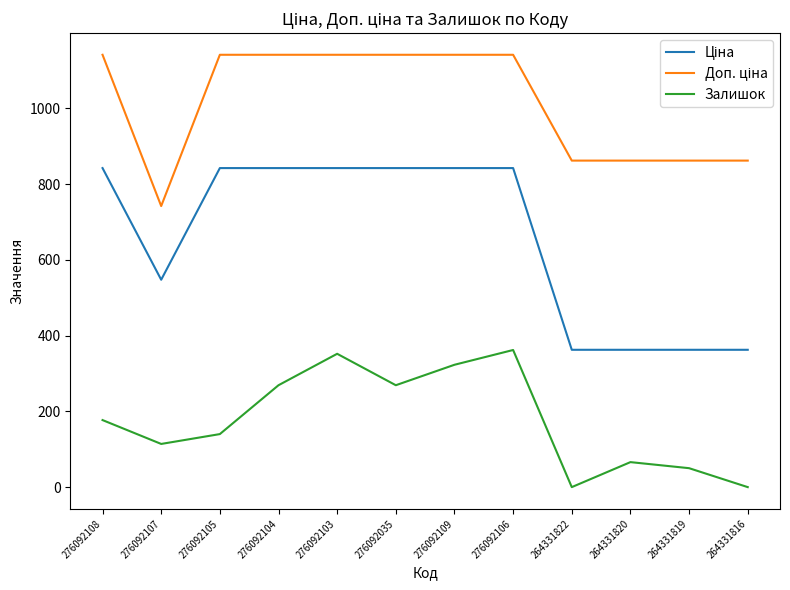

What is the total value across all series at 276092108?

2160.6